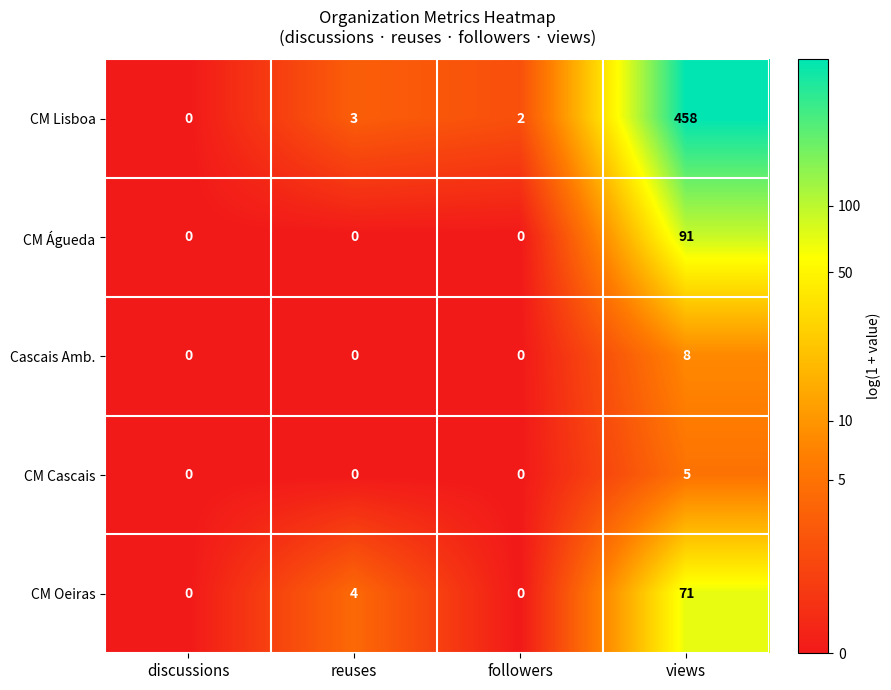

Which category has the highest value across all series?

views